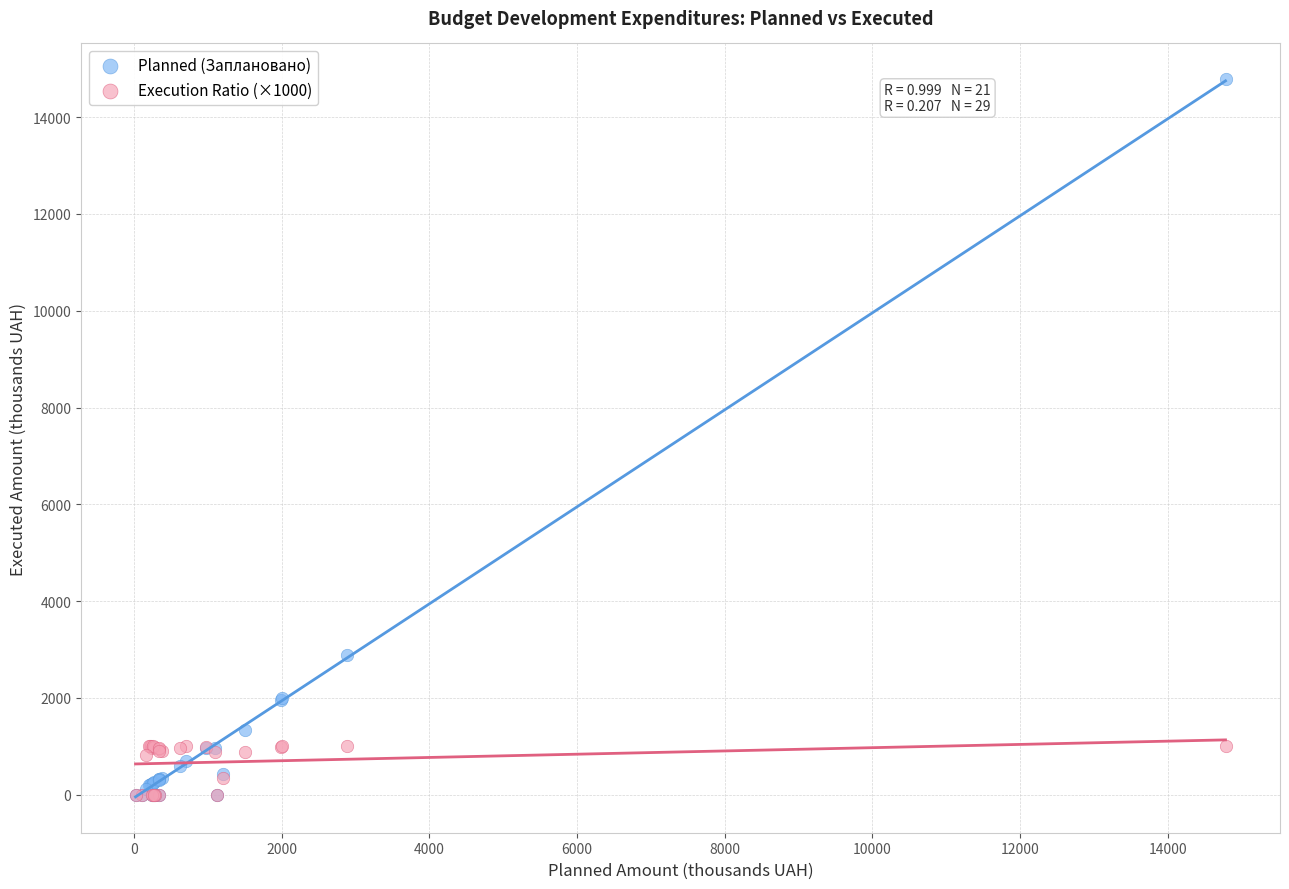

In the Planned (Заплановано) series, what Y value is closest to 7389?

2887.8